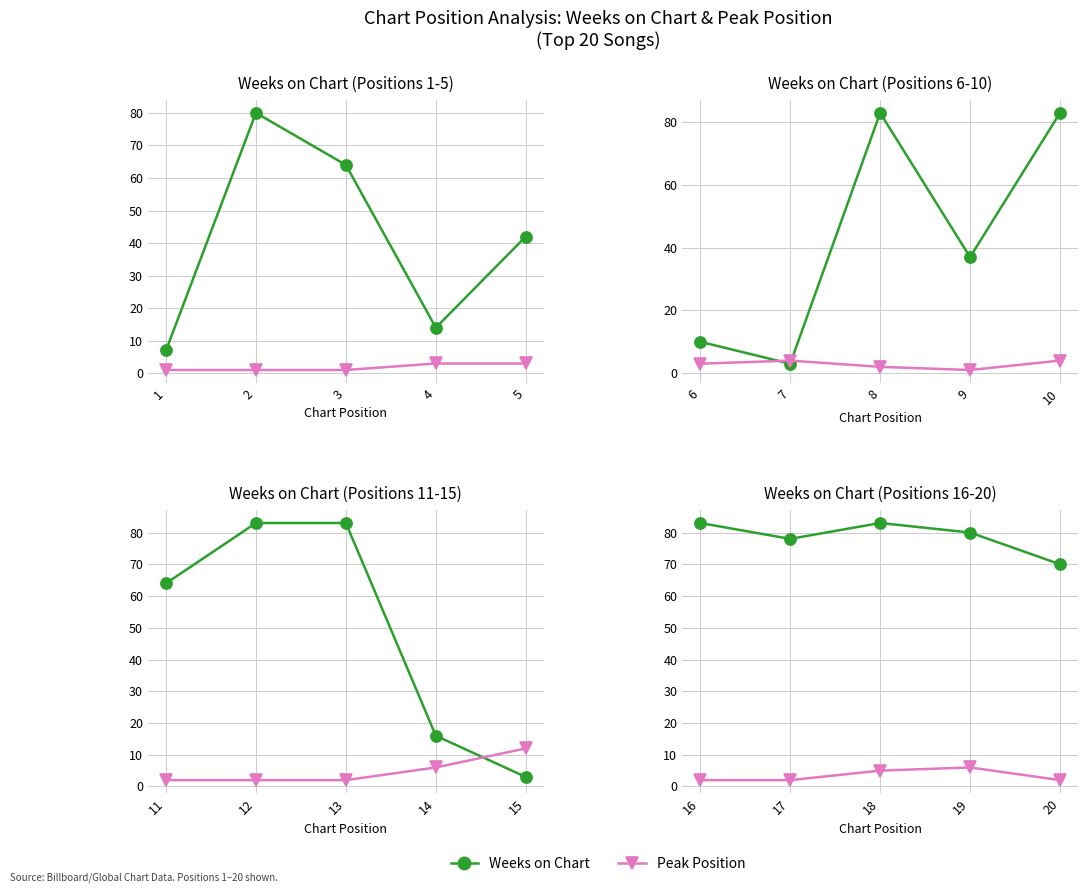

Is the value of Peak Position at 20 greater than the value of Weeks on Chart at 17?

No